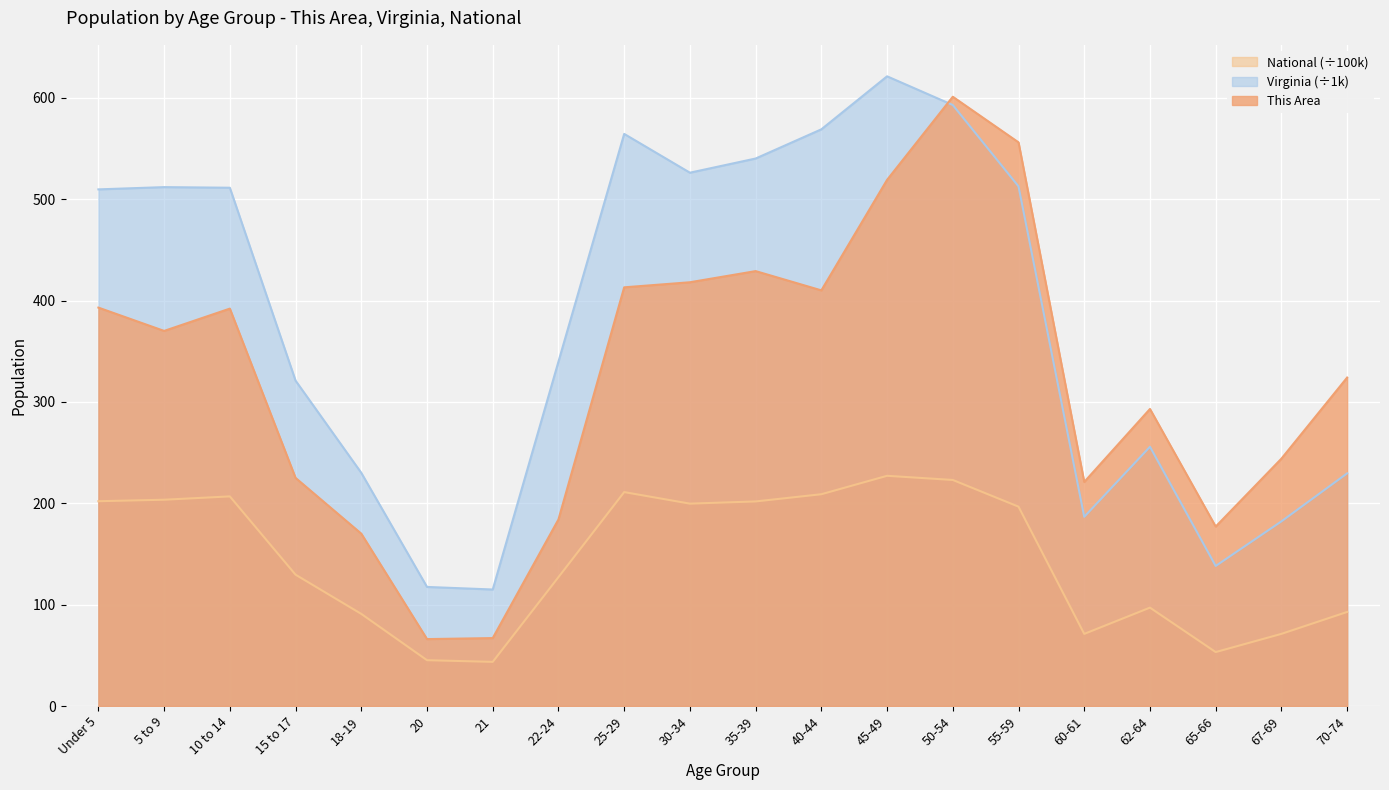

Is it true that Virginia equals 195.5 at 21?

False